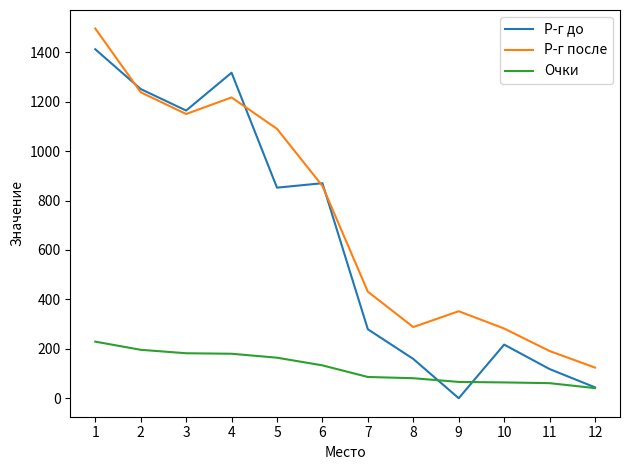

Which category has the highest value in the Очки series?

1